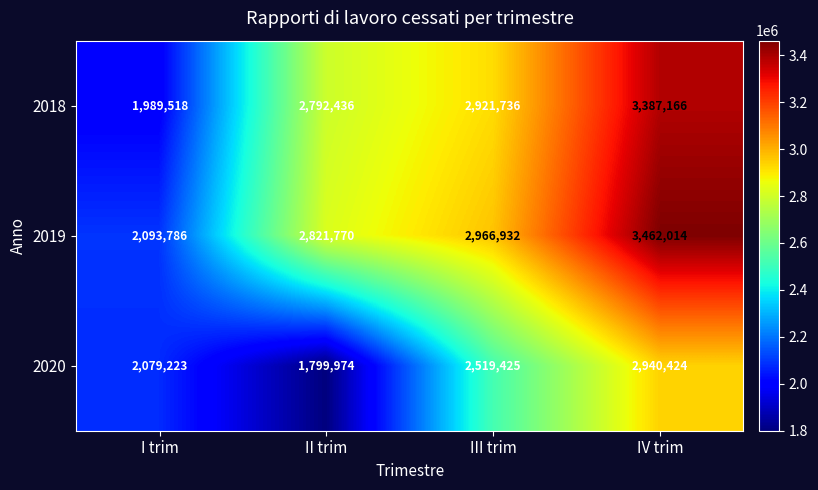

Rank the series at III trim from highest to lowest value.

2019, 2018, 2020